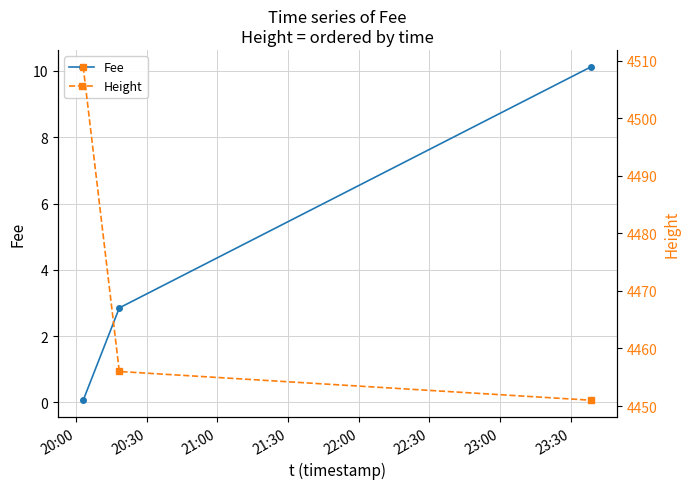

Which series has the largest range (max minus min)?

Height